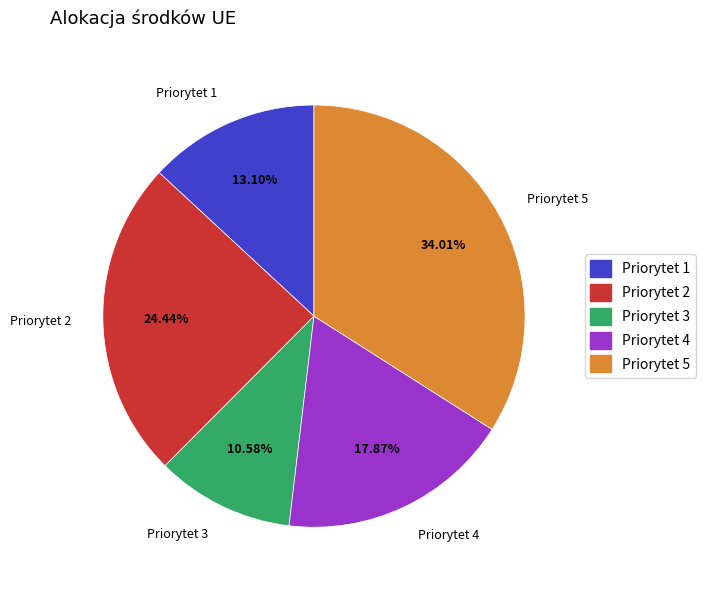

Is there any slice that represents more than half of the pie?

No